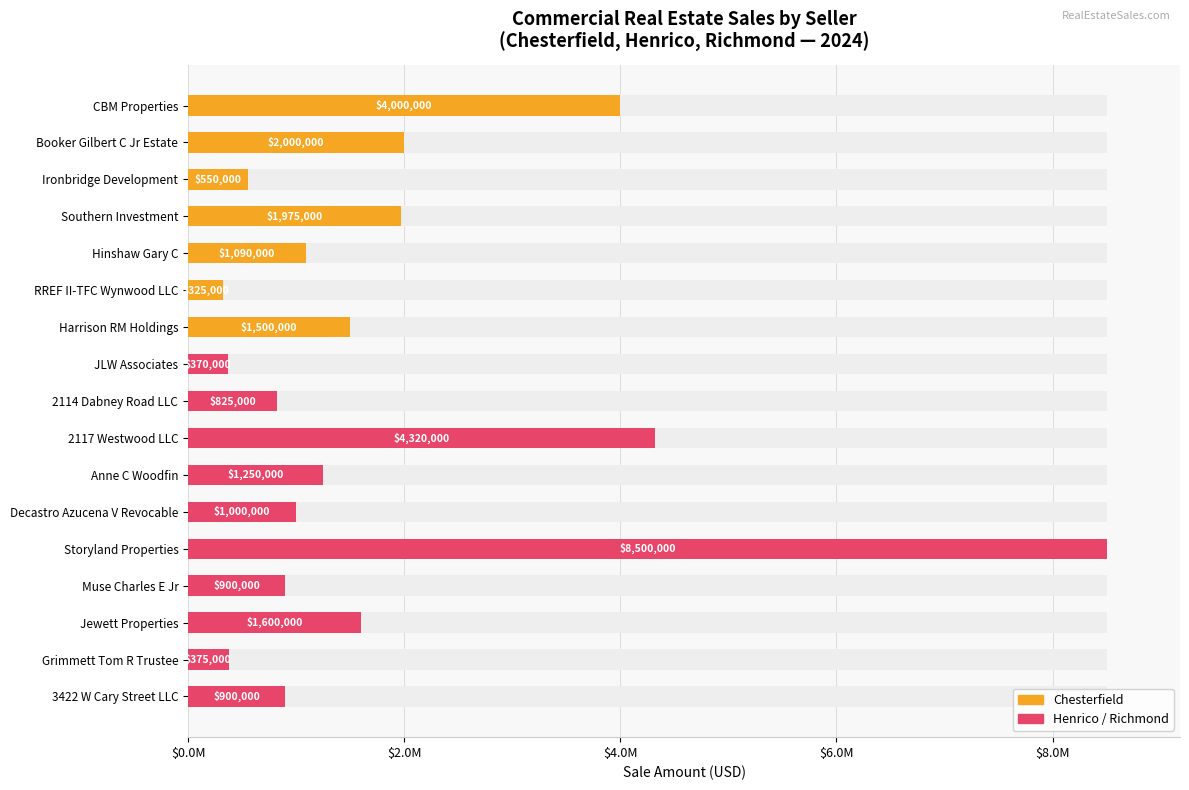

Reading right to left, what are all the values shown in this chart?

900000	375000	1600000	900000	8500000	1000000	1250000	4320000	825000	370000	1500000	325000	1090000	1975000	550000	2000000	4000000